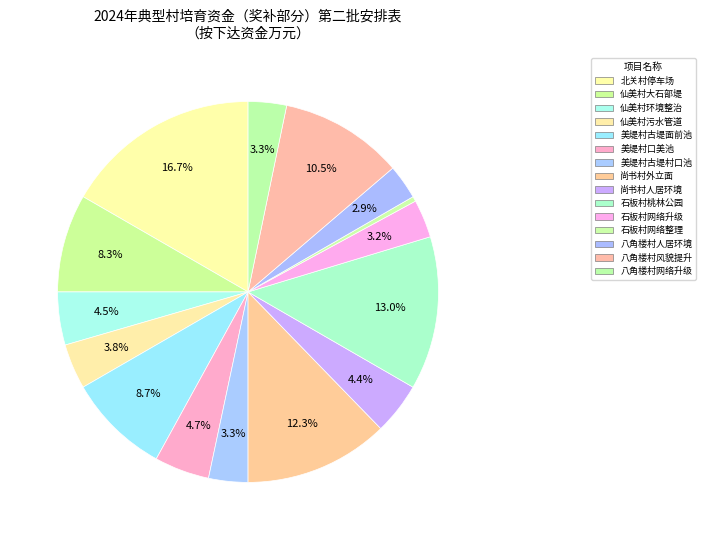

How many segments does this pie chart have?

15